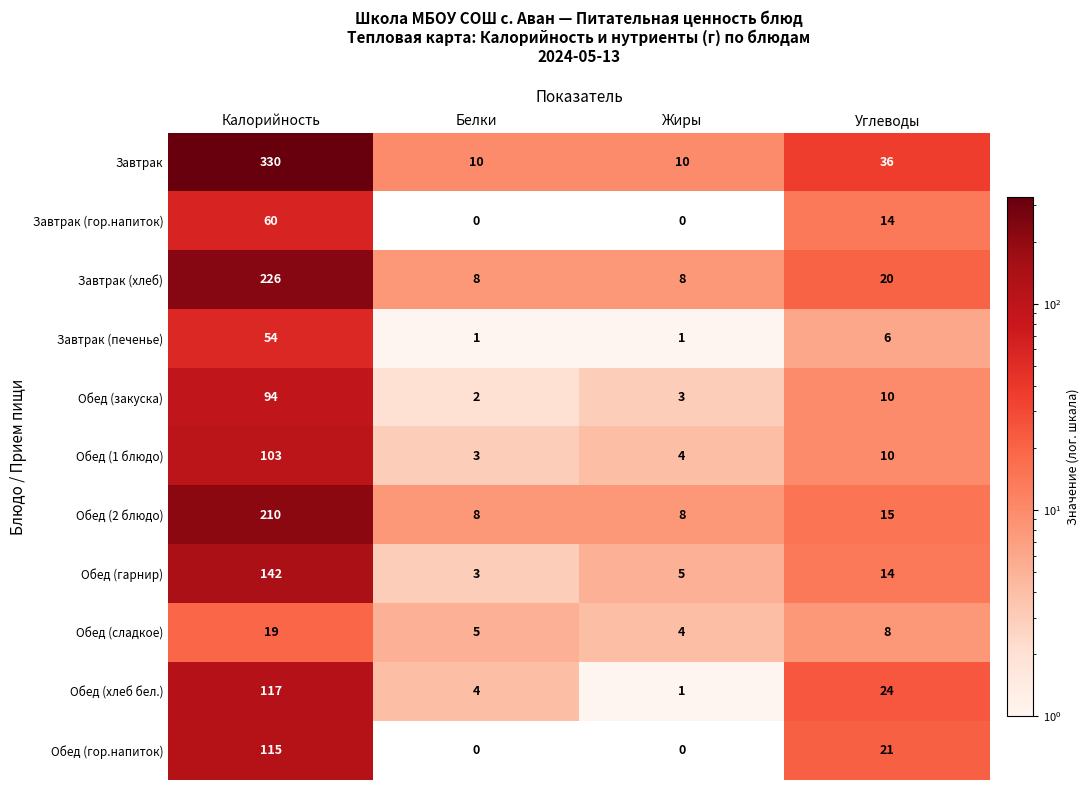

How many categories are shown in the chart?

4